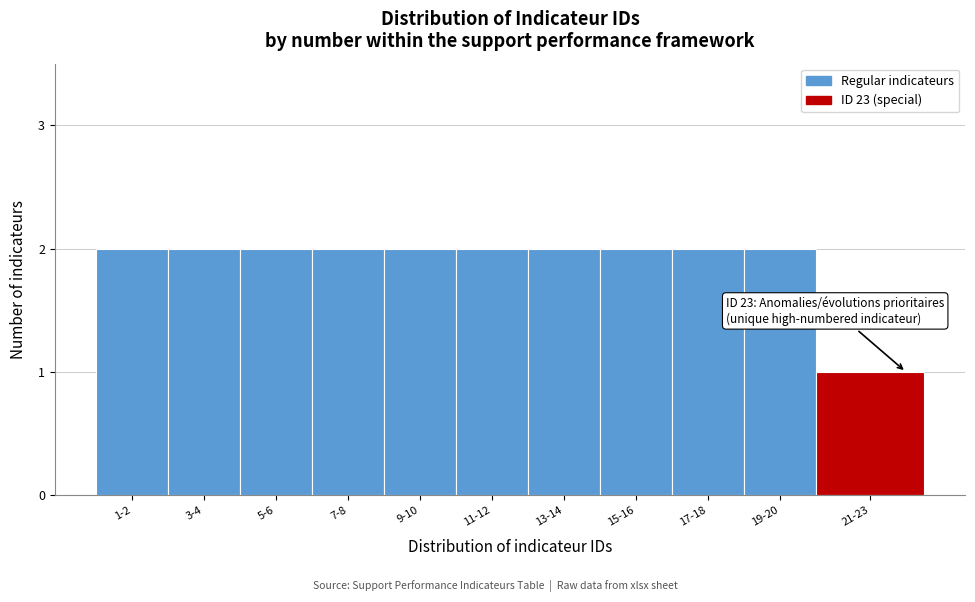

Reading left to right, transcribe all the data shown in this chart.

2	2	2	2	2	2	2	2	2	2	1